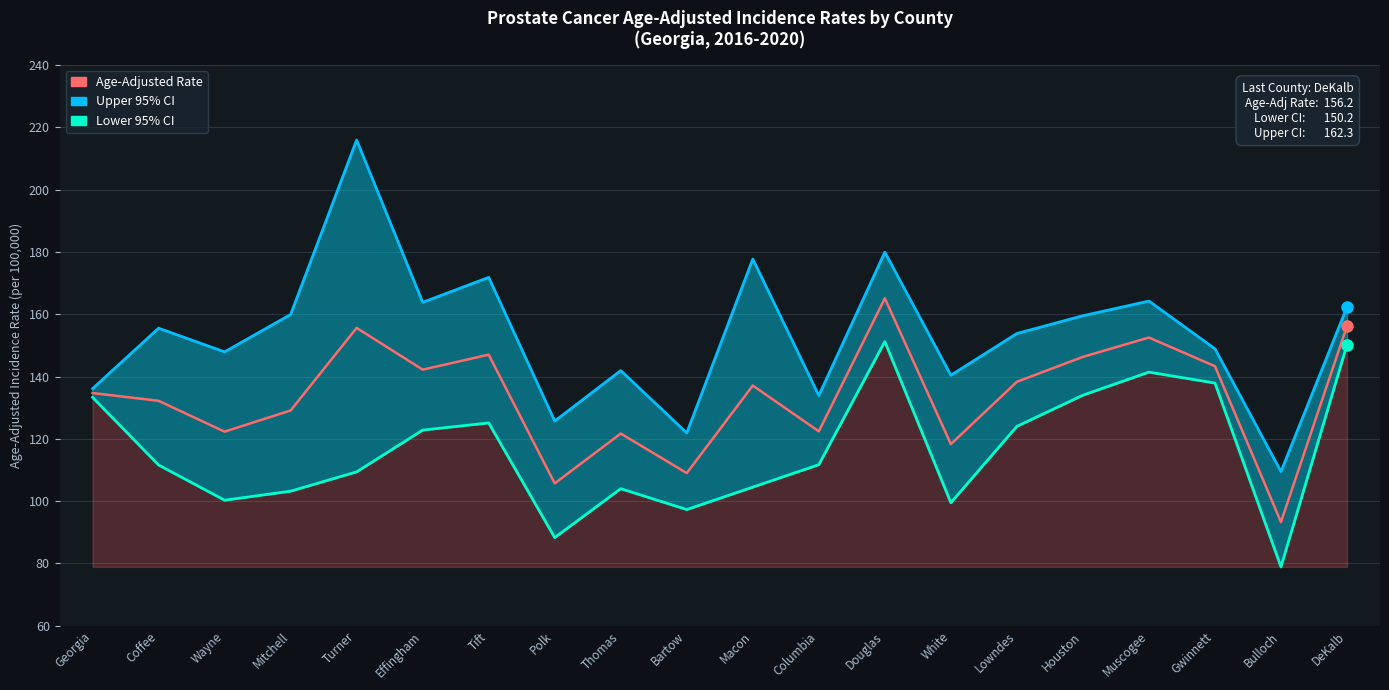

What are all the series names shown in the legend?

Age-Adjusted Rate, Lower 95% CI, Upper 95% CI